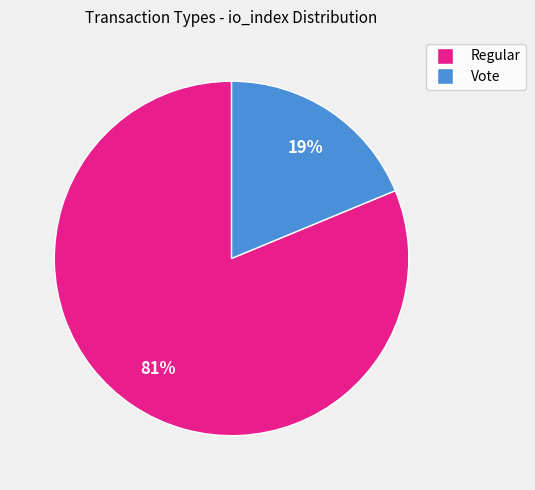

Which slice is the largest?

Regular